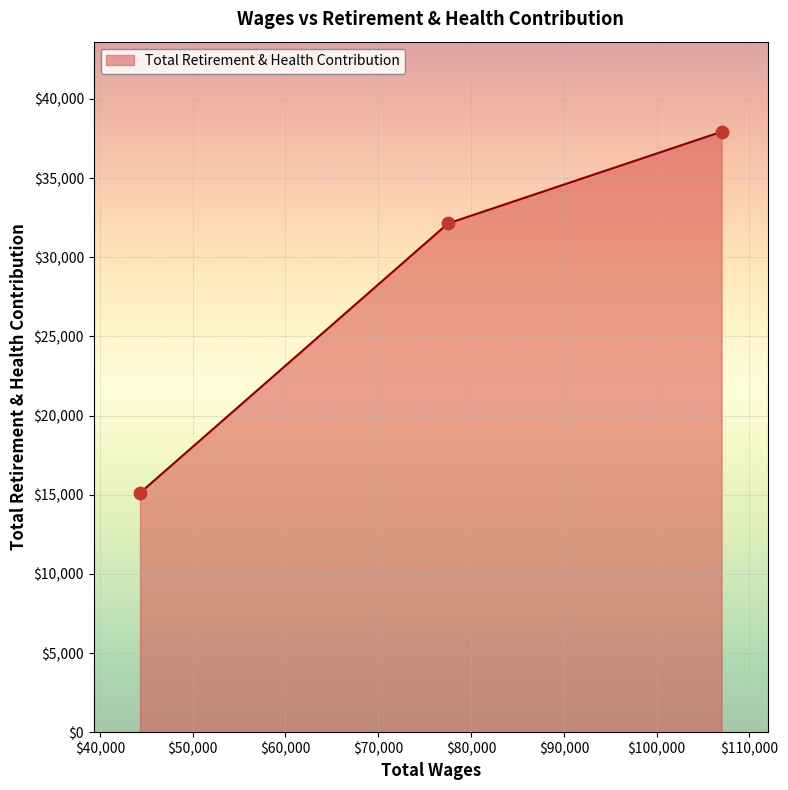

What is the change in value from 107000.0 to 77519.0?

-5790